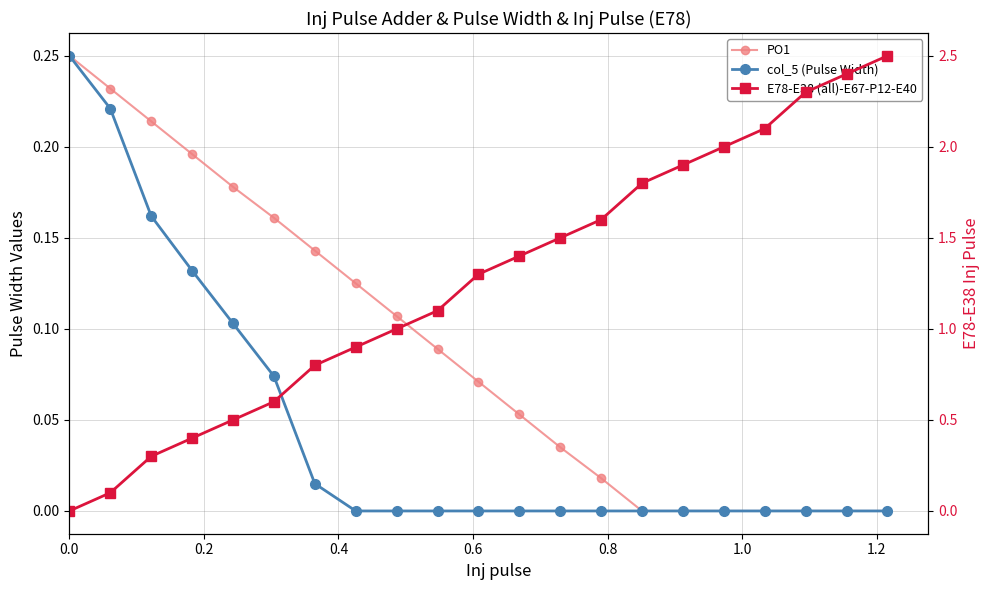

True or false: col_5 (Pulse Width) has a value of 0.1 at 17.

False